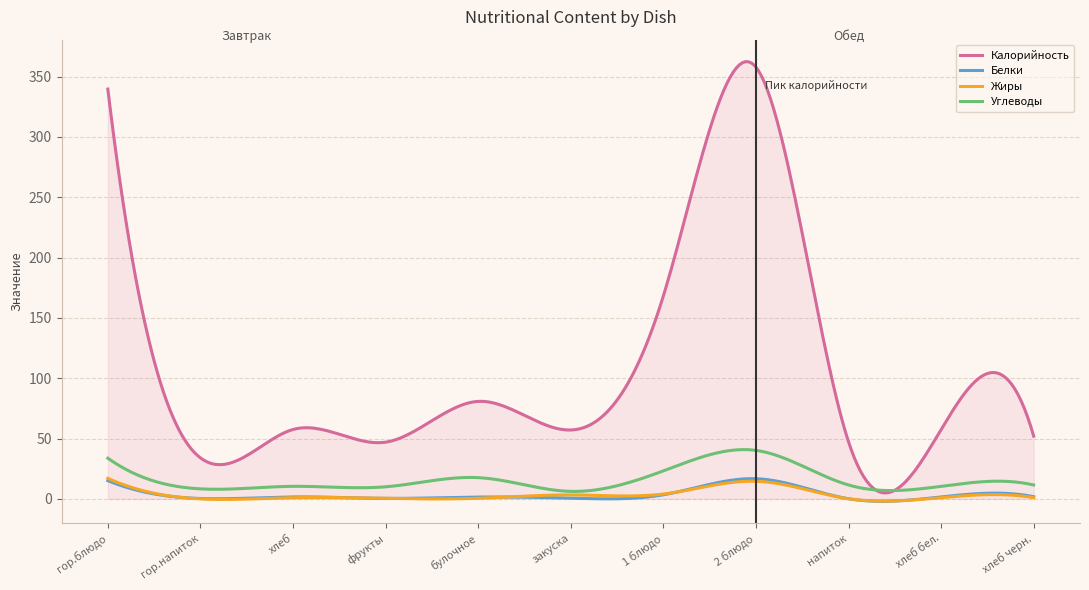

Which series has the largest total across all categories?

Калорийность